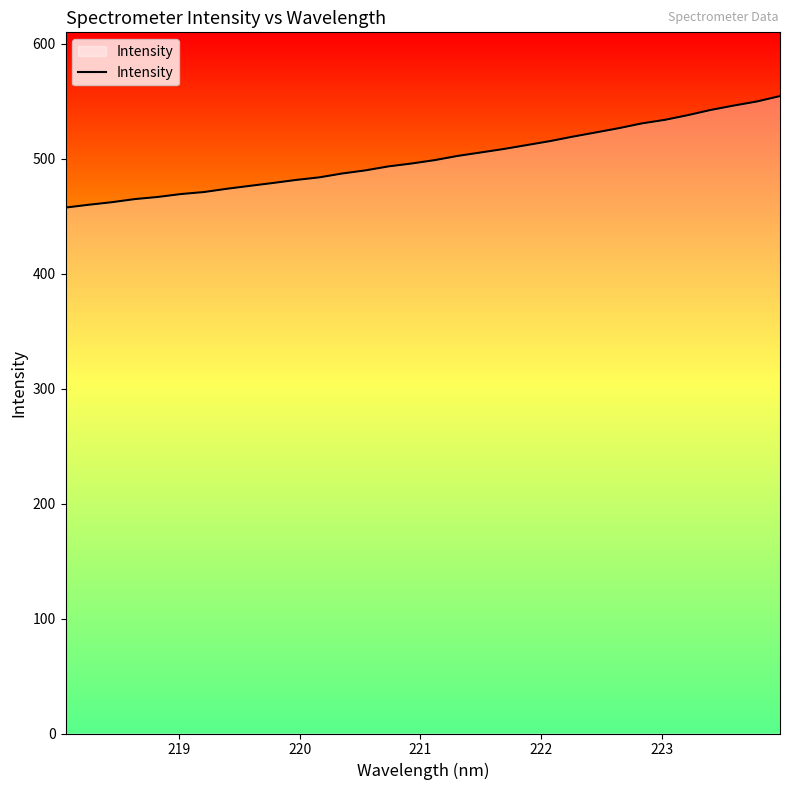

What is the difference between the maximum and minimum values?

97.0